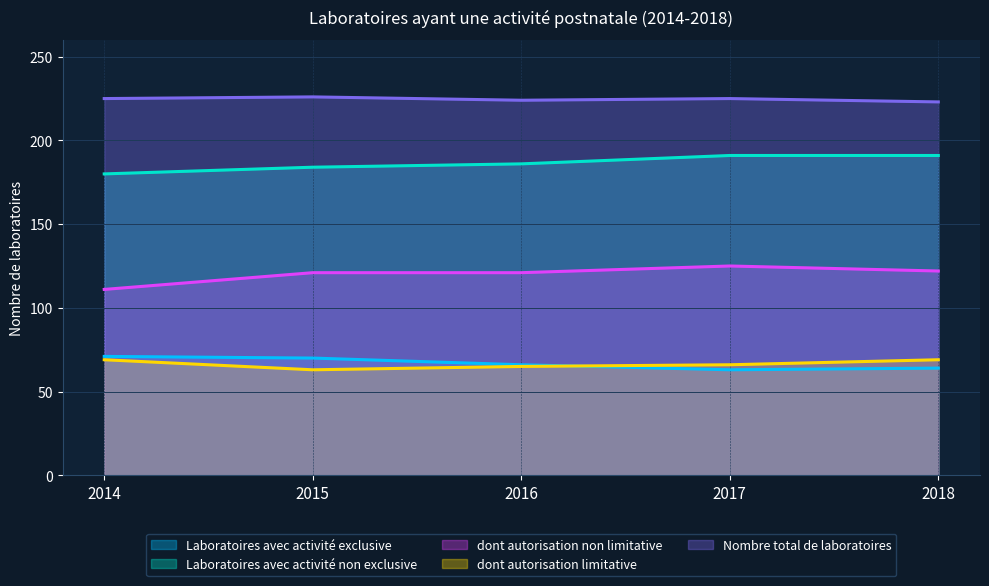

True or false: Nombre total de laboratoires has a value of 224 at 2016.

True